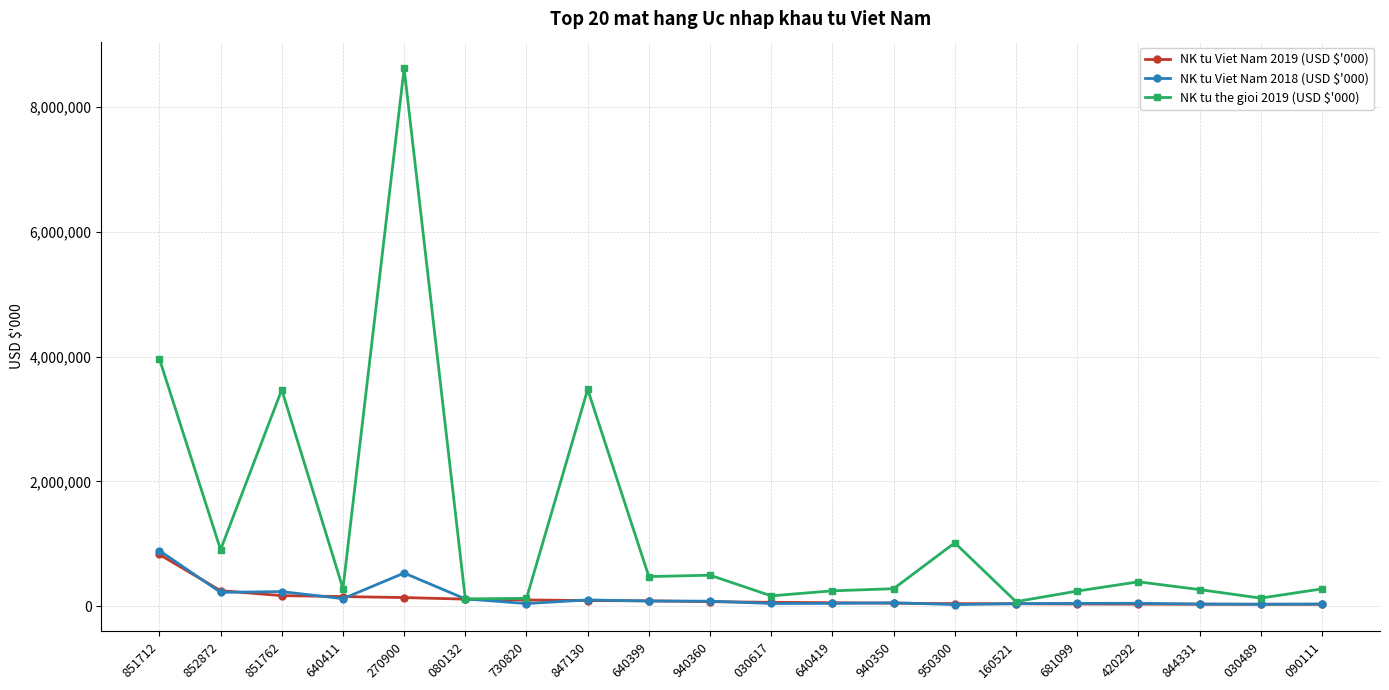

What is the label of the 6th point from the right?

160521